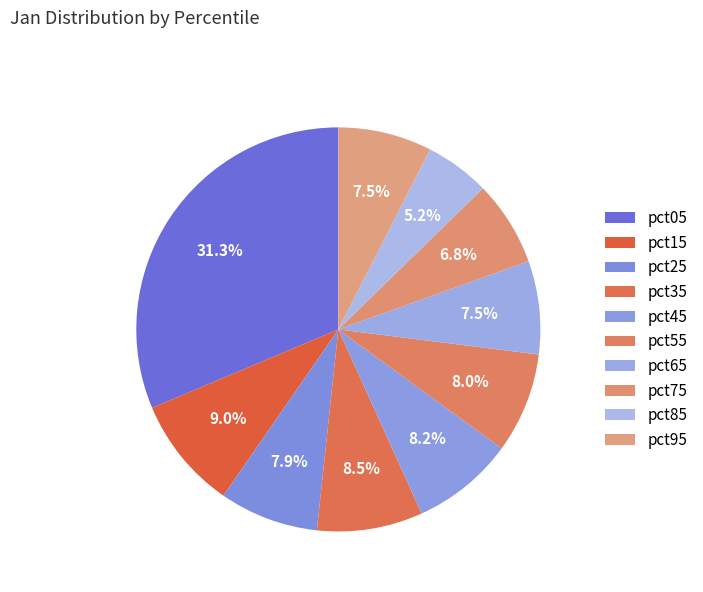

How many slices are in this pie chart?

10